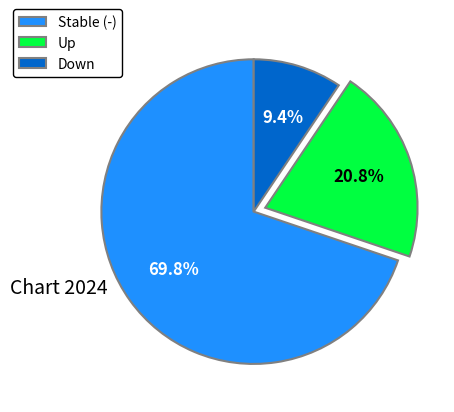

Is the sum of Stable (-) and Up greater than half?

Yes